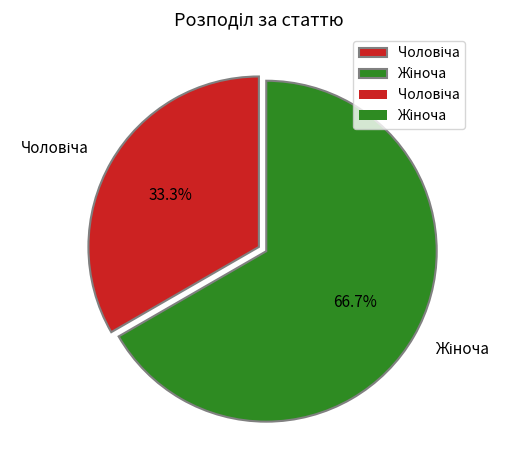

To the nearest percent, what is the difference between the largest and smallest slice percentages?

33%